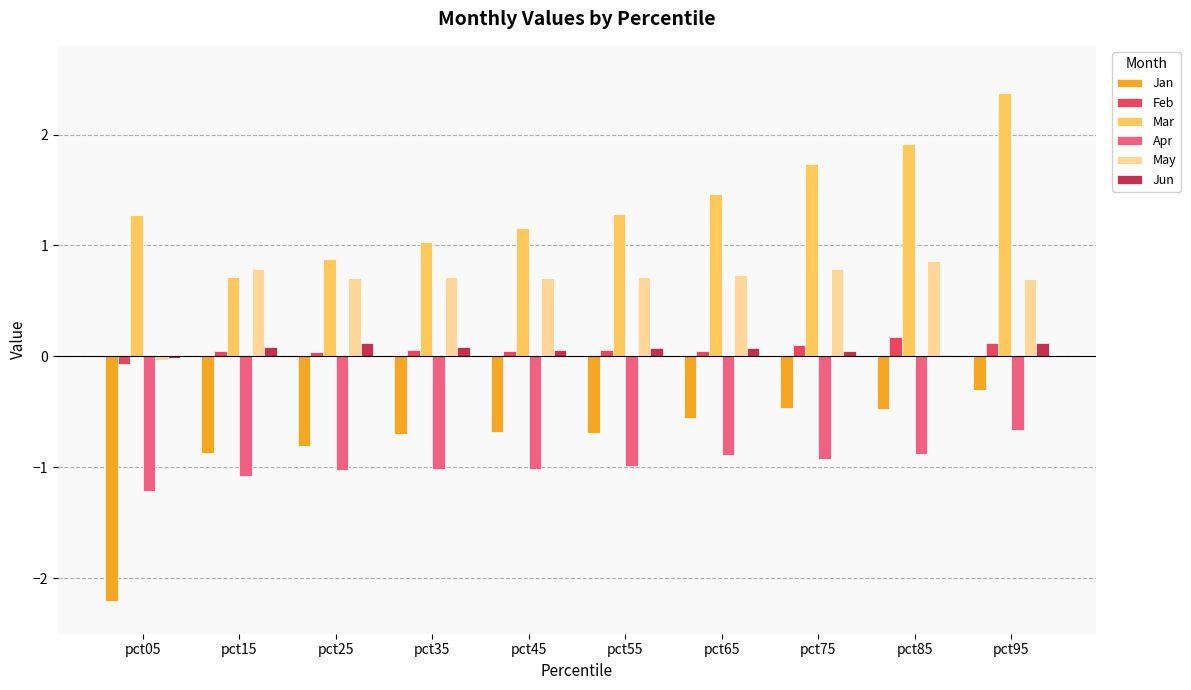

How many series are shown in this chart?

6